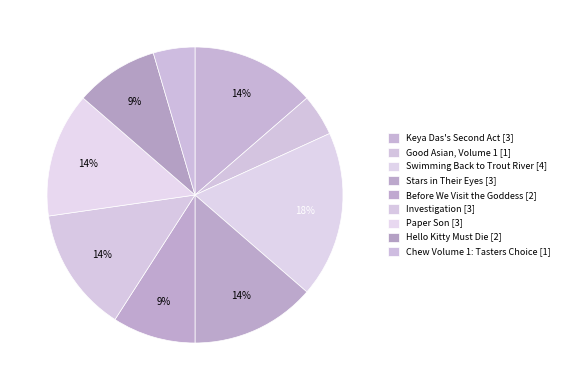

Does Stars in Their Eyes represent more than half of the total?

No